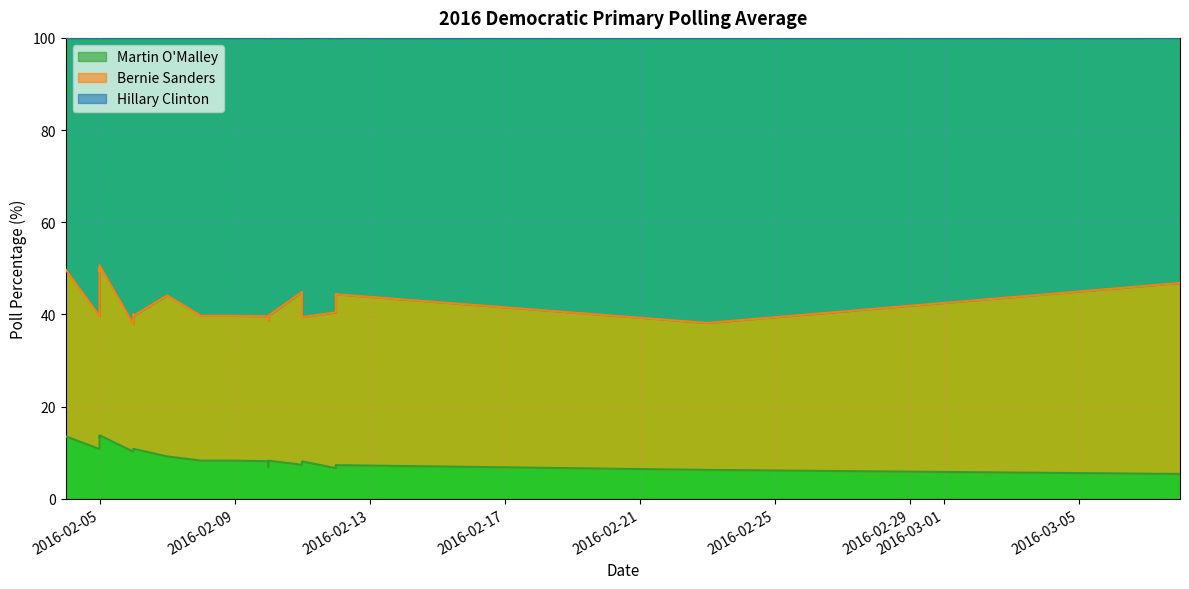

How many data points in Bernie Sanders are above 34?

15